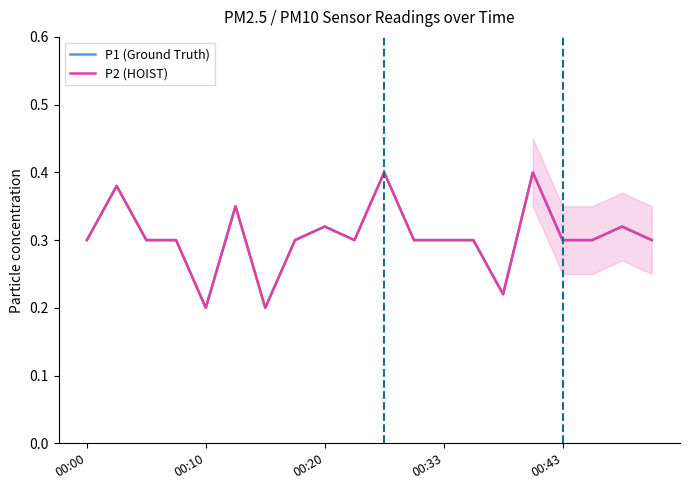

Which has a higher value, 18 or 17?

18